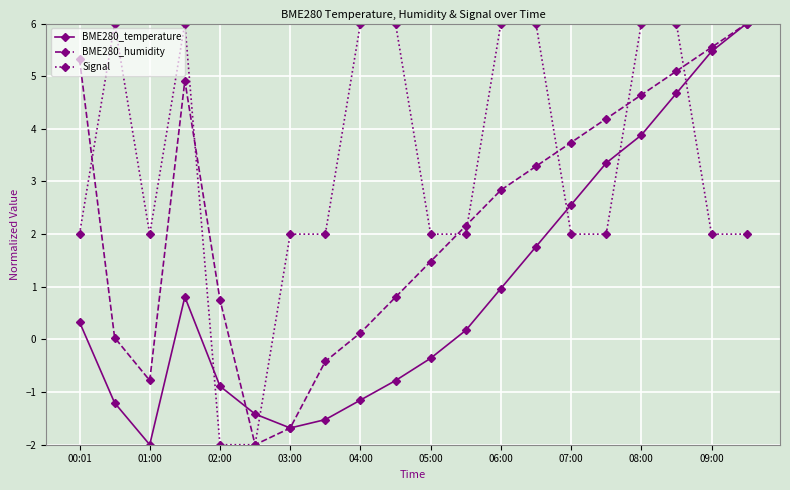

What is the minimum value shown in the chart?

-2.0